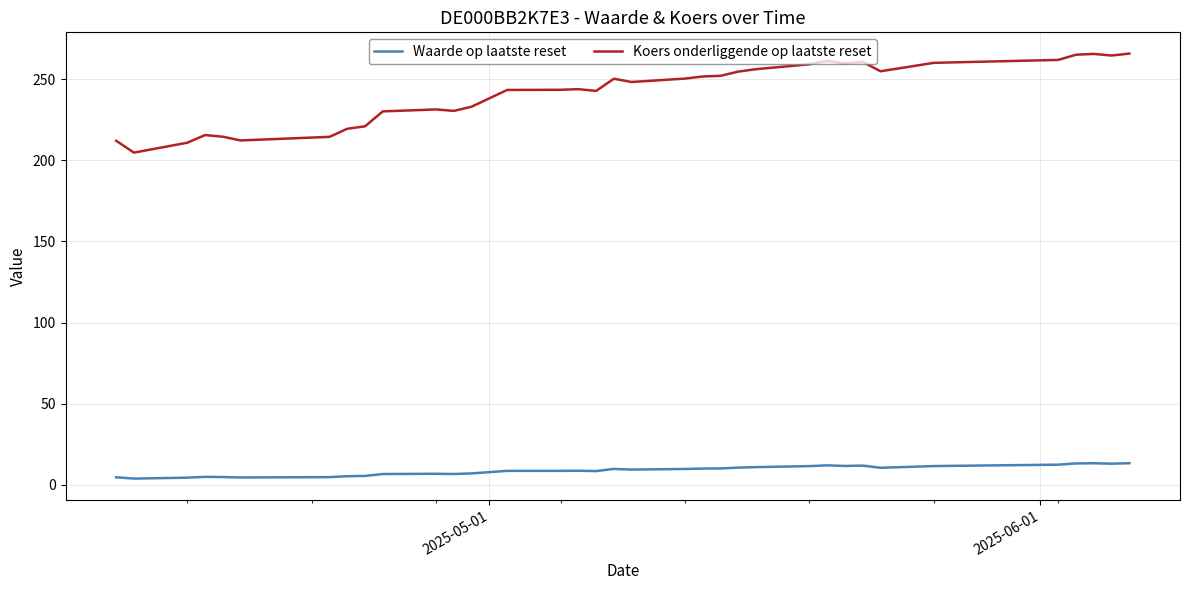

True or false: Waarde op laatste reset and Koers onderliggende op laatste reset cross at least once.

False